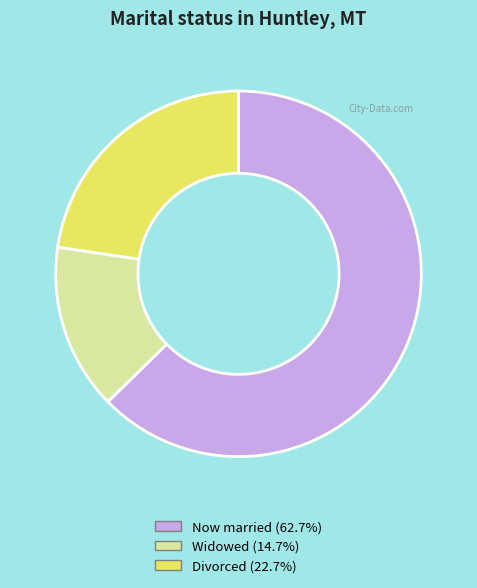

Is there a majority slice in this chart?

Yes